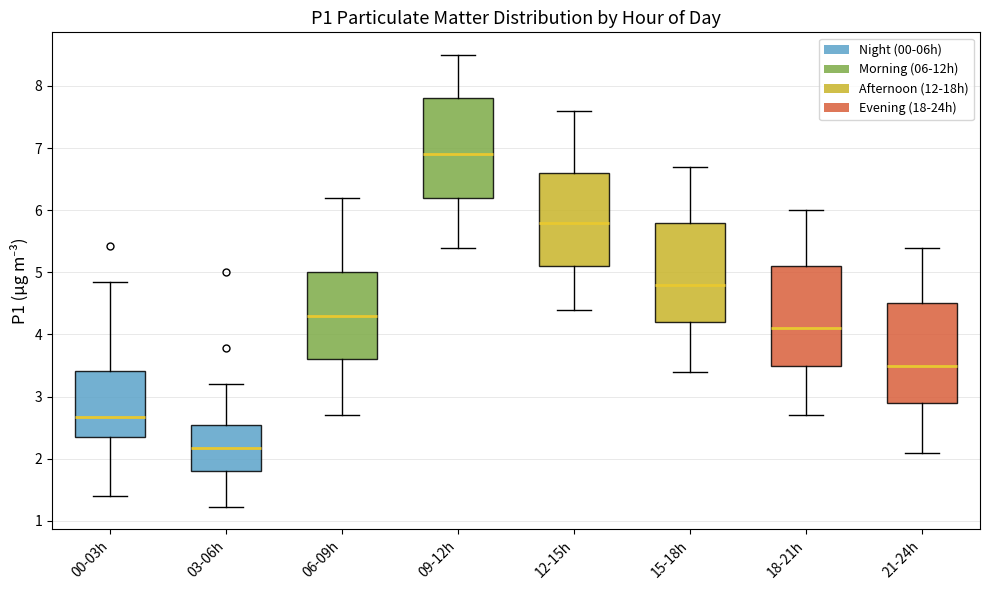

Reading left to right, transcribe this box plot: for each box, give where its median line is, the range the box spans, and where its two whiskers end, as read against the y-axis. The values are not printed on the chart, so give them approximately, as read against the axis.

00-03h: median 2.7, box 2.4 to 3.4, whiskers 1.4 to 4.9
03-06h: median 2.2, box 1.8 to 2.6, whiskers 1.2 to 3.2
06-09h: median 4.3, box 3.6 to 5.0, whiskers 2.7 to 6.2
09-12h: median 6.9, box 6.2 to 7.8, whiskers 5.4 to 8.5
12-15h: median 5.8, box 5.1 to 6.6, whiskers 4.4 to 7.6
15-18h: median 4.8, box 4.2 to 5.8, whiskers 3.4 to 6.7
18-21h: median 4.1, box 3.5 to 5.1, whiskers 2.7 to 6.0
21-24h: median 3.5, box 2.9 to 4.5, whiskers 2.1 to 5.4